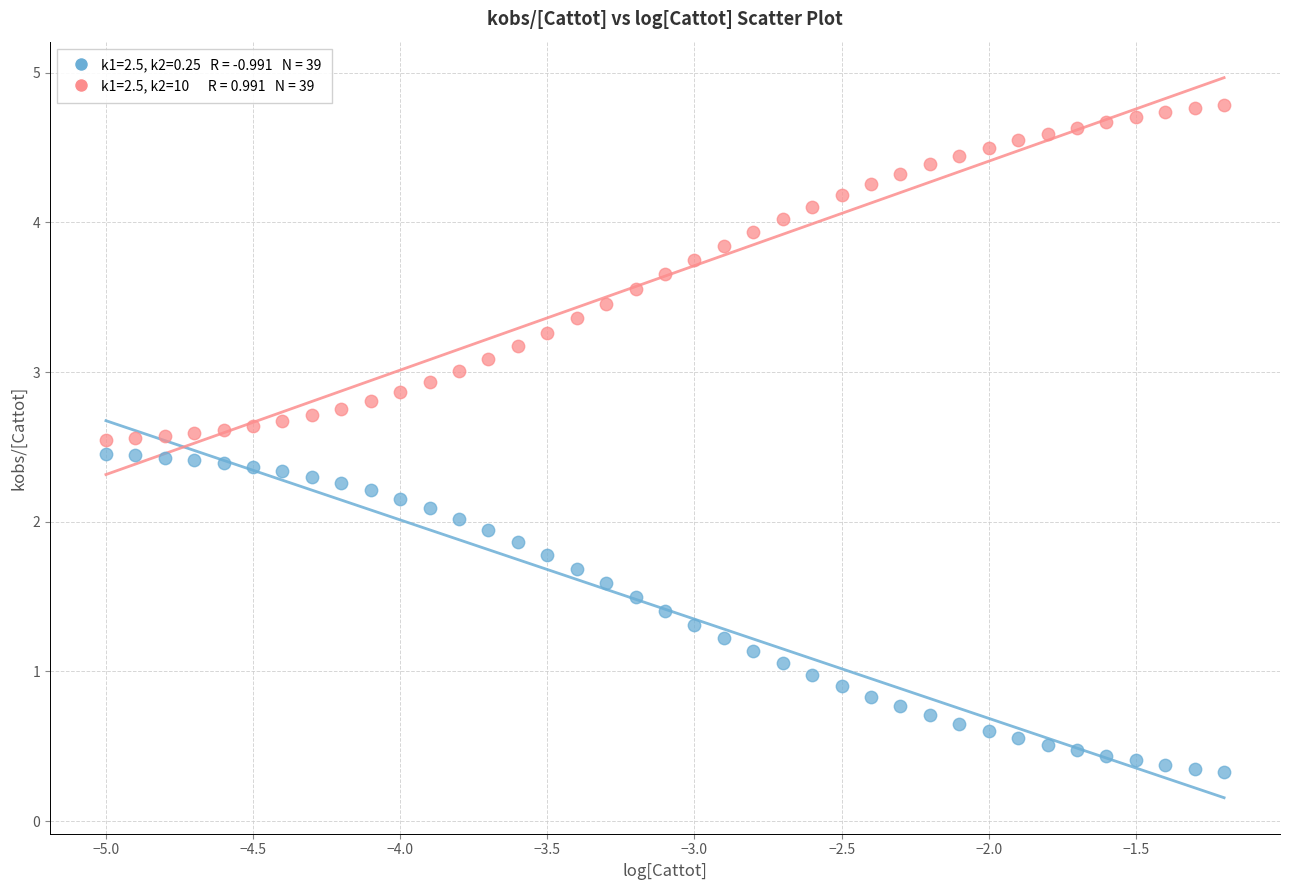

Across all data points, what is the range of Y values (max minus min)?

4.5